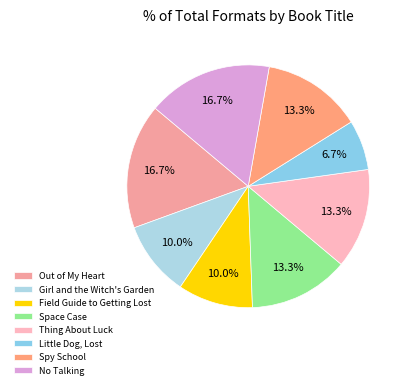

What is the largest slice in the pie chart?

Out of My Heart